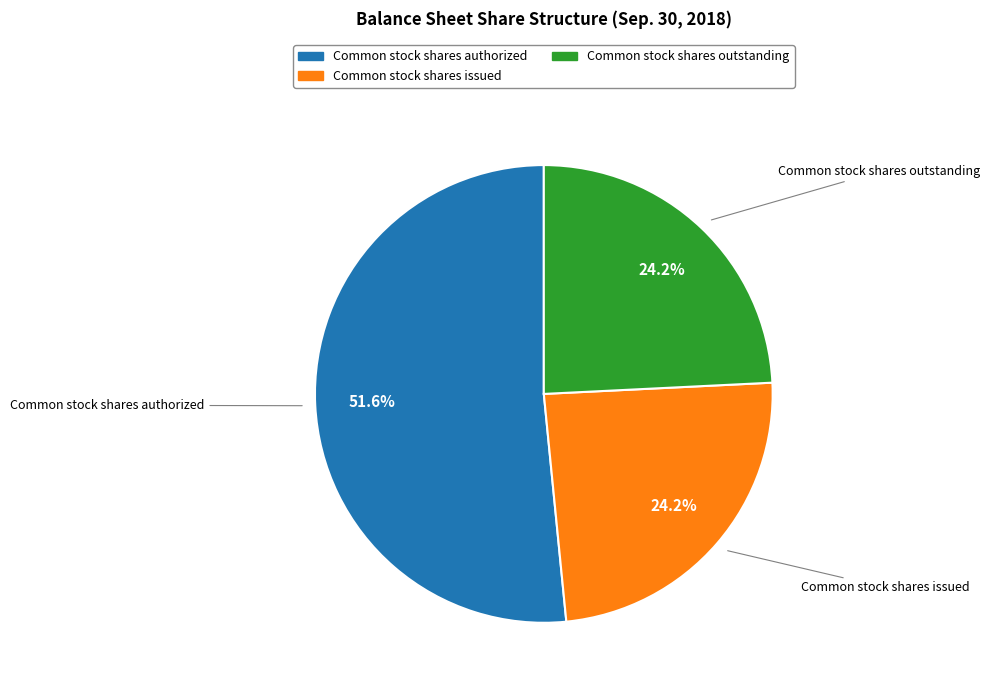

The Common stock shares authorized slice represents 52% of the pie. True or false?

True